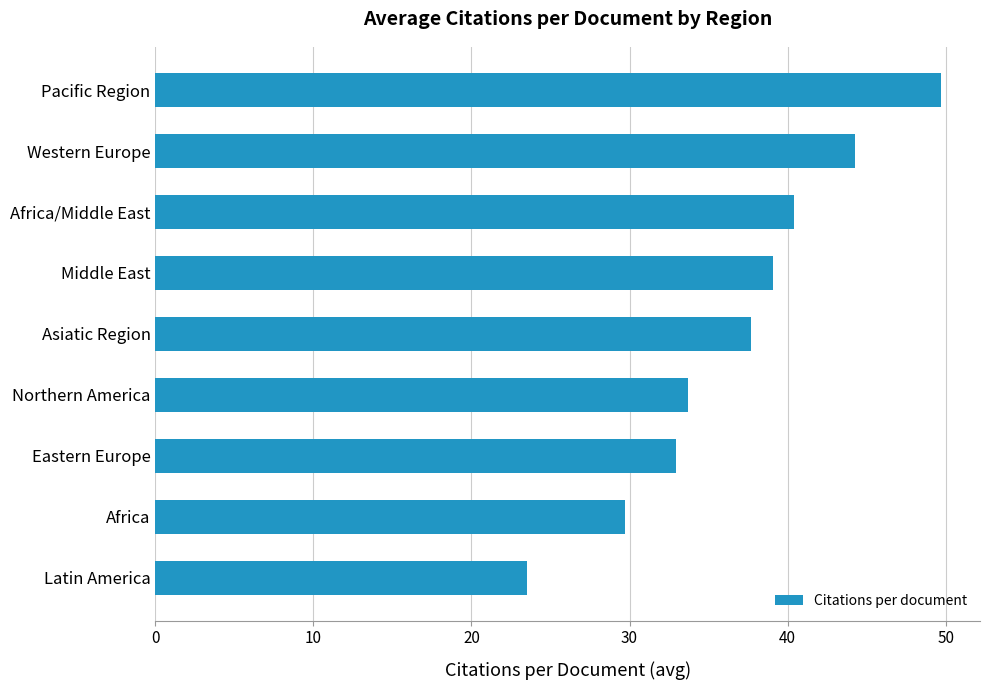

Rank the categories by value from highest to lowest.

Pacific Region, Western Europe, Africa/Middle East, Middle East, Asiatic Region, Northern America, Eastern Europe, Africa, Latin America